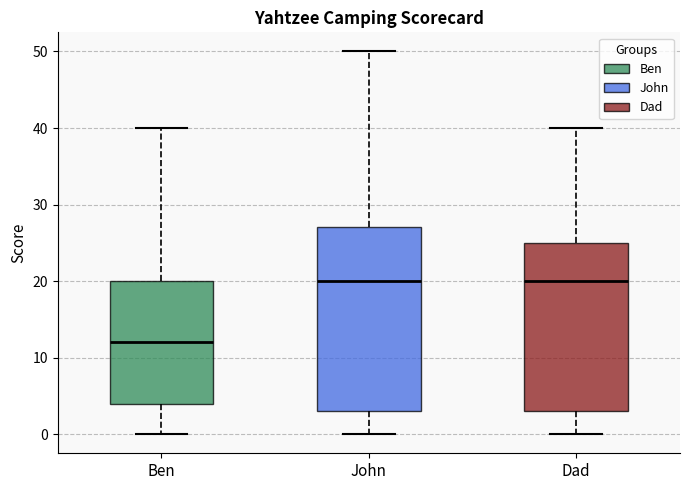

Where does the lower whisker of the box for John end on the y-axis? The values are not printed on the chart, so give them approximately, as read against the axis.

0